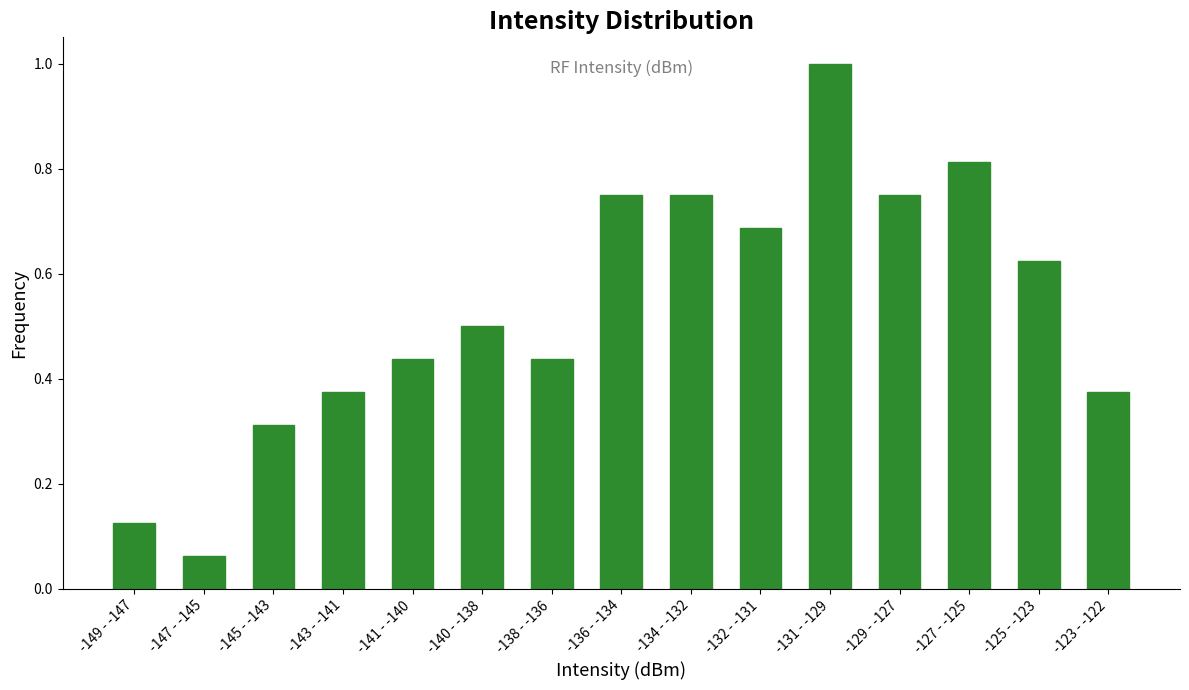

Is it true that the value at -131 - -129 is 1.0?

True